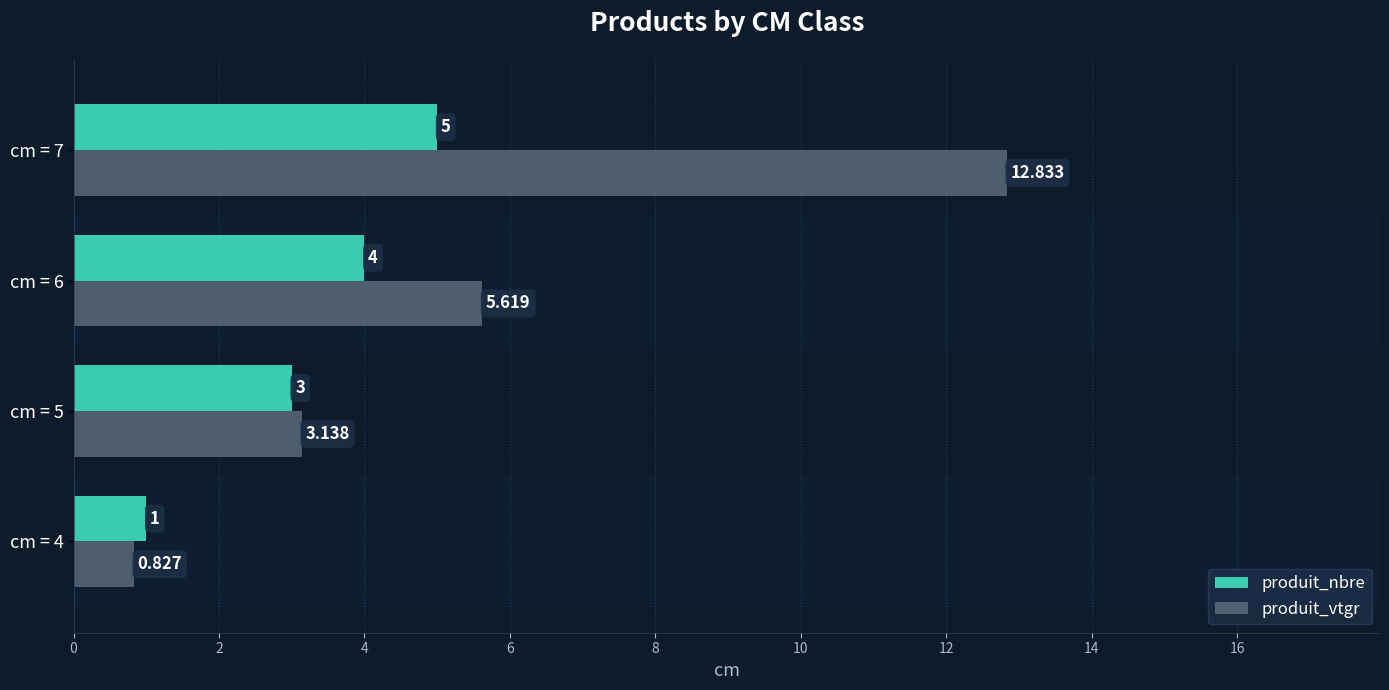

Where is produit_vtgr nearest to the value 6?

cm = 6